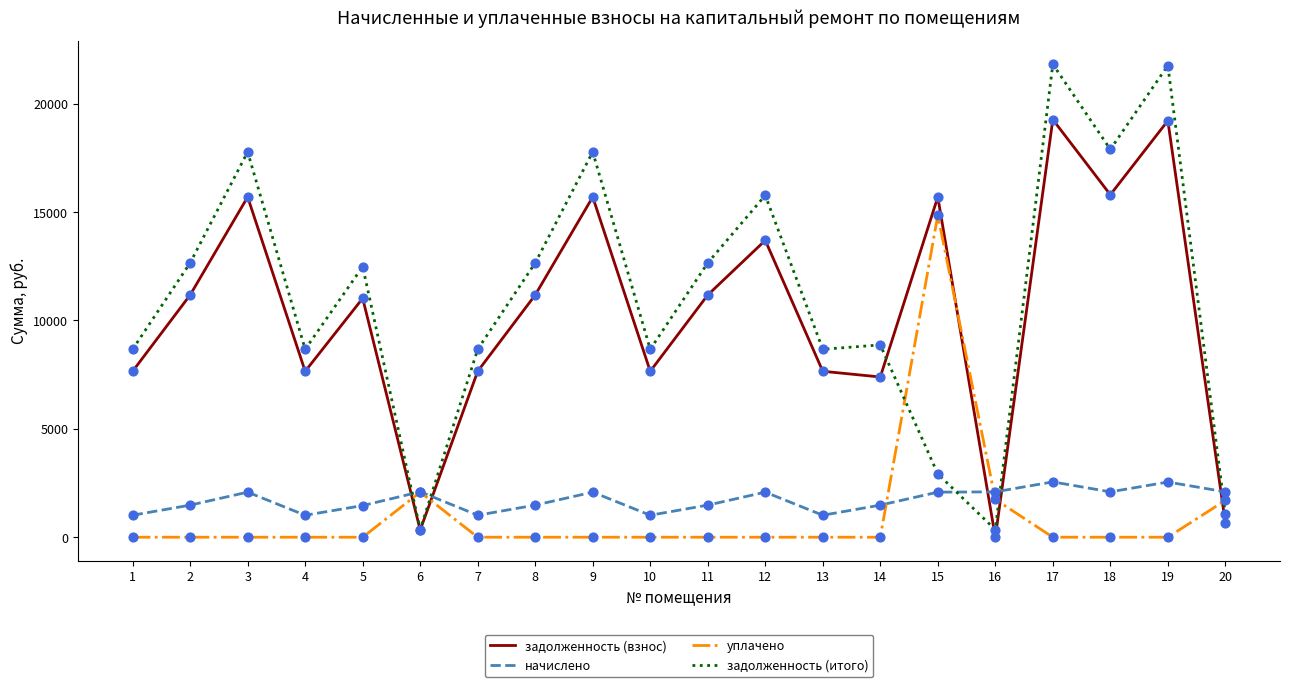

Which series has the largest range (max minus min)?

задолженность (итого)